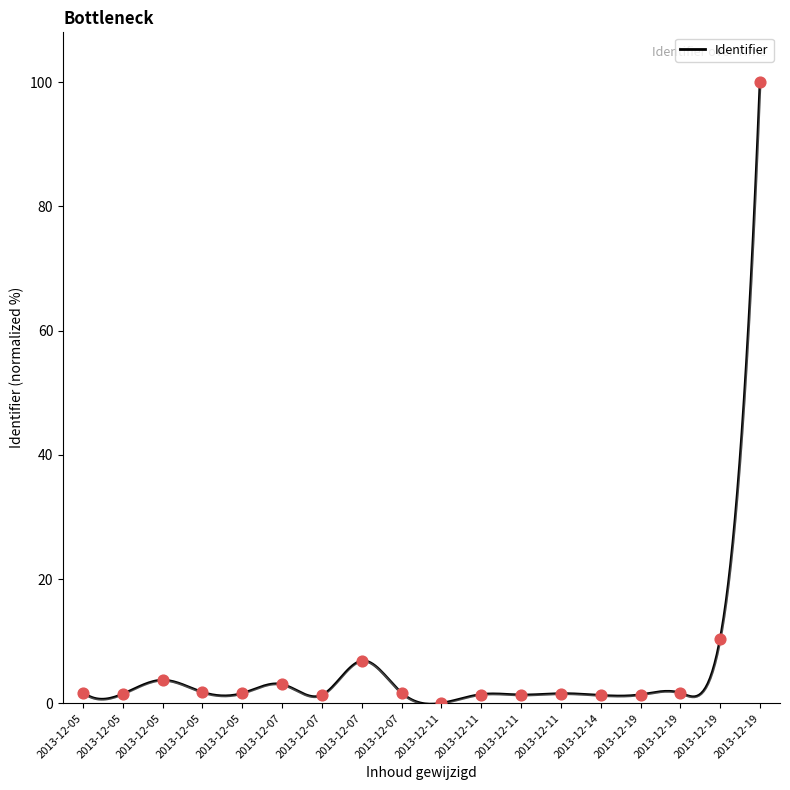

Approximately how many times larger is the value at 2013-12-14 compared to 2013-12-05?

0.8